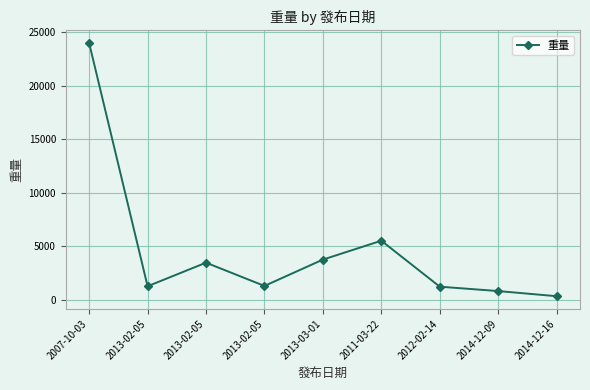

Reading left to right, transcribe all the data shown in this chart.

24000.0	1250.0	3456.0	1280.0	3744.0	5511.0	1210.0	799.0	318.8